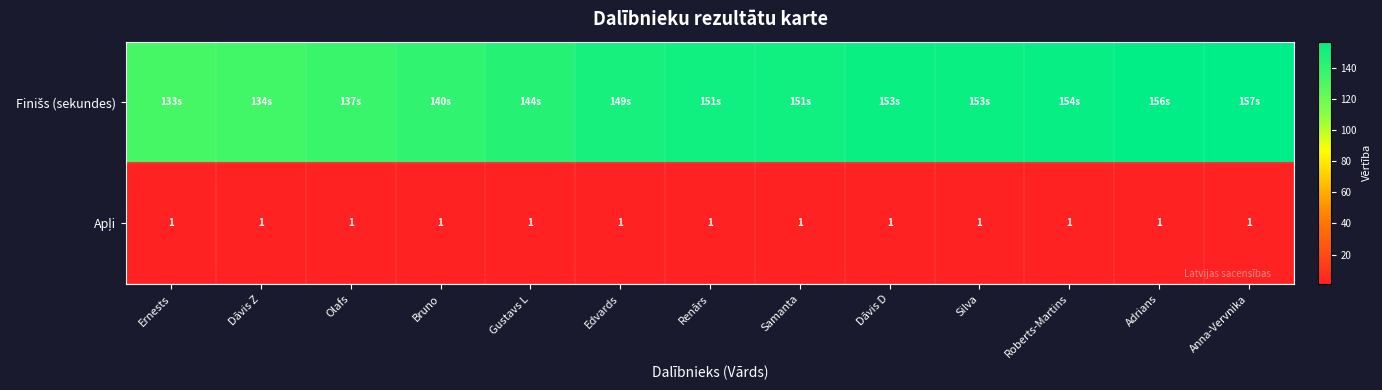

The value of Apļi at Edvards is 1. True or false?

False